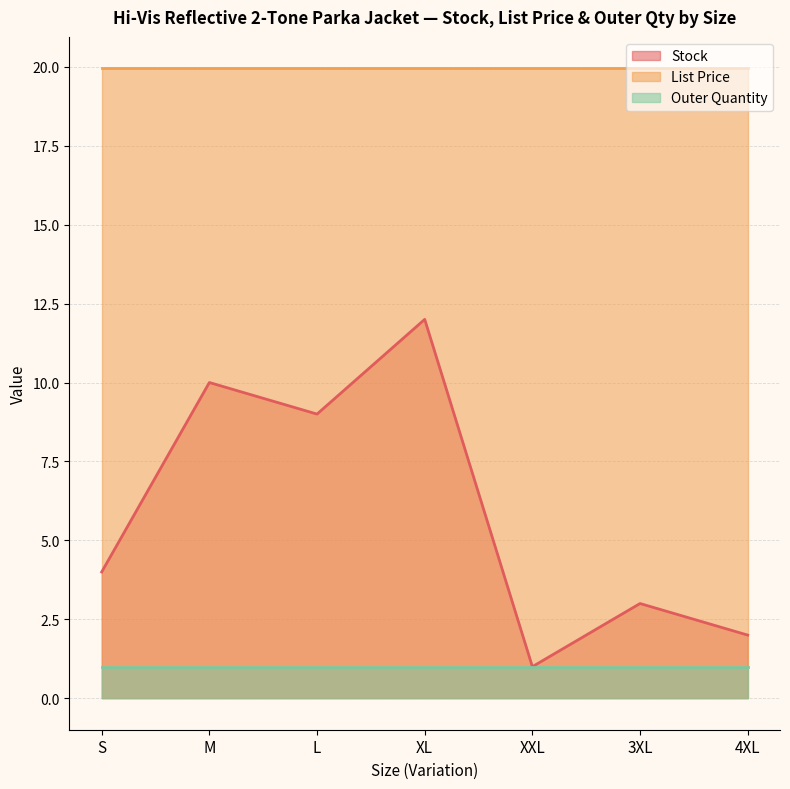

Reading right to left, transcribe all the data shown in this chart.

Stock: 2.0	3.0	1.0	12.0	9.0	10.0	4.0
List Price: 19.9	19.9	19.9	19.9	19.9	19.9	19.9
Outer Quantity: 1.0	1.0	1.0	1.0	1.0	1.0	1.0